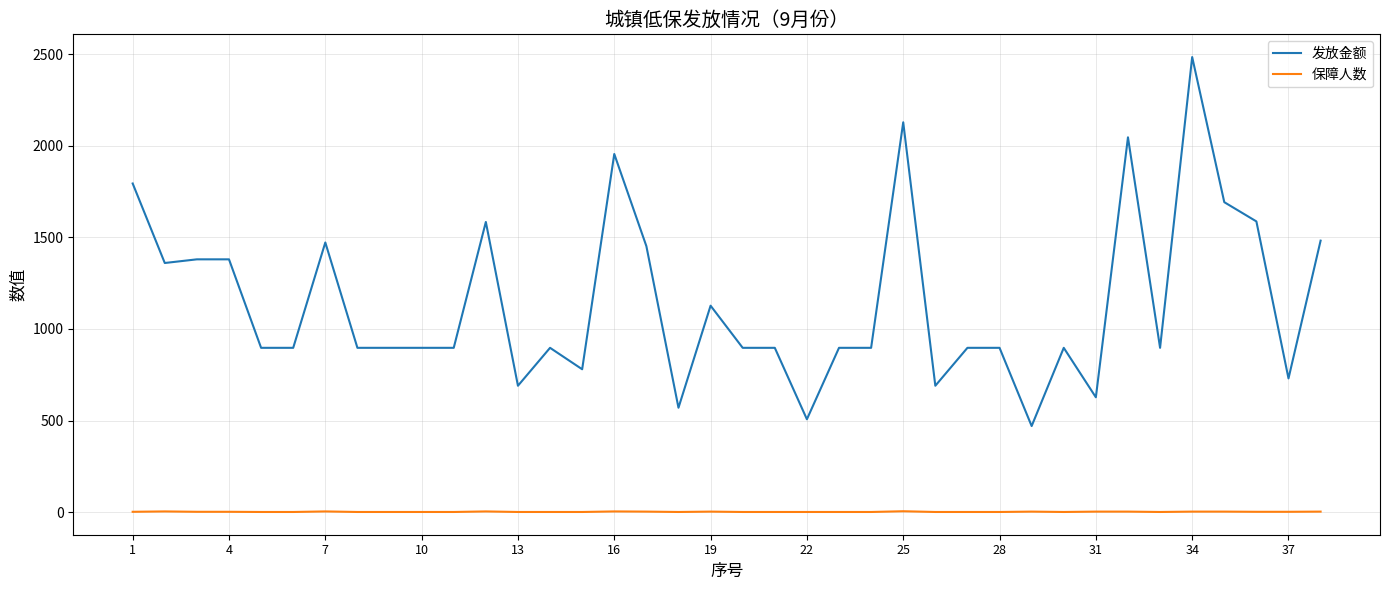

Which series has the widest spread of values?

发放金额